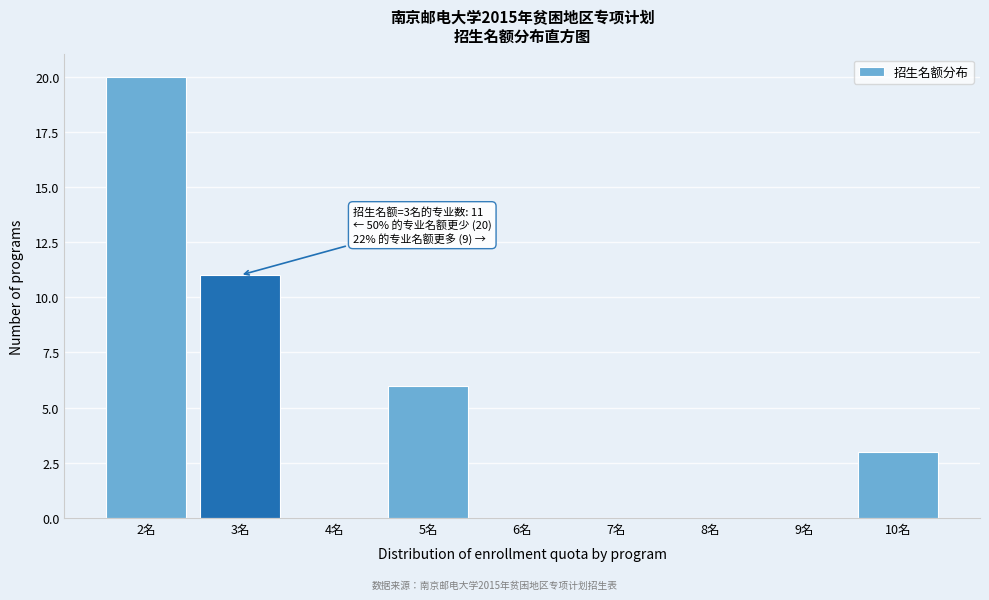

Reading left to right, list all the values displayed in this chart.

2名=20	3名=11	4名=0	5名=6	6名=0	7名=0	8名=0	9名=0	10名=3